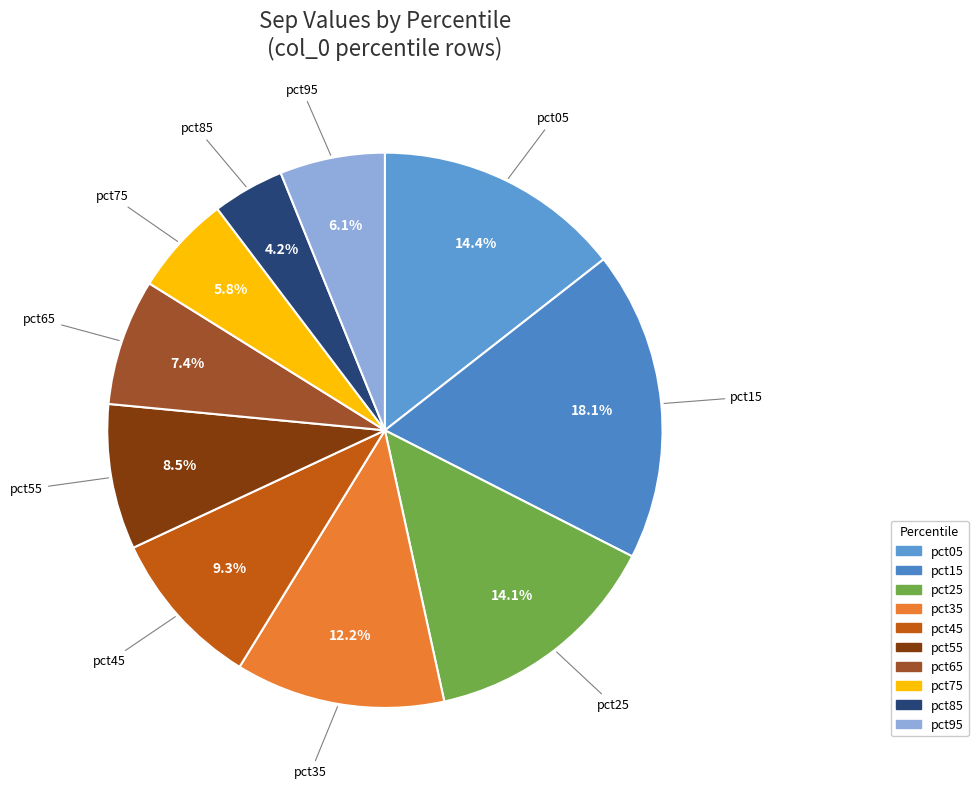

How many slices are in this pie chart?

10